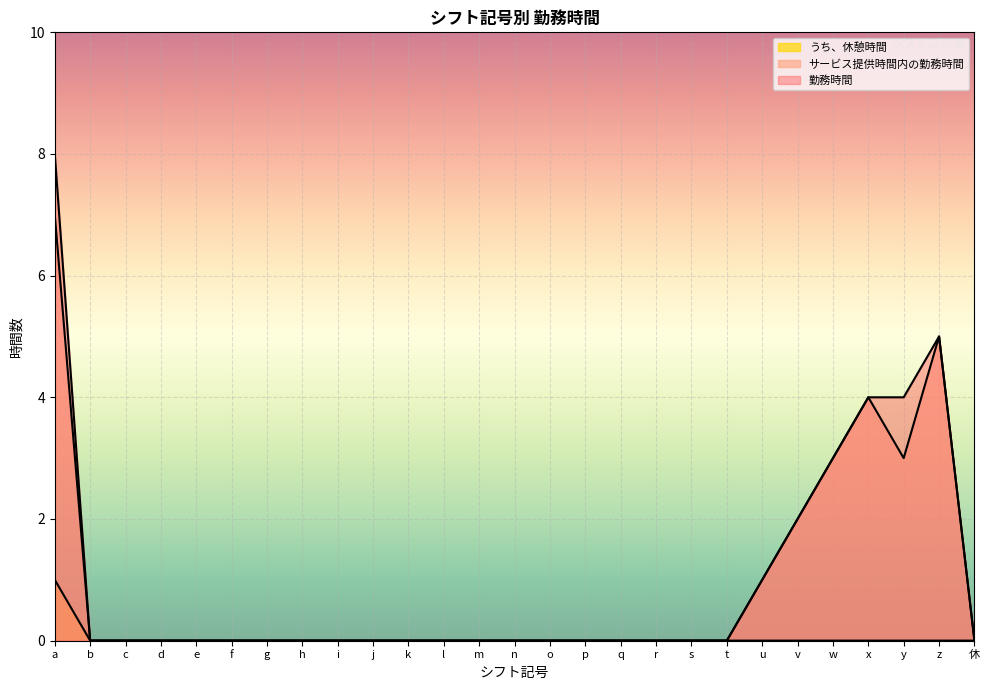

Is it true that 勤務時間 equals 5 at d?

False